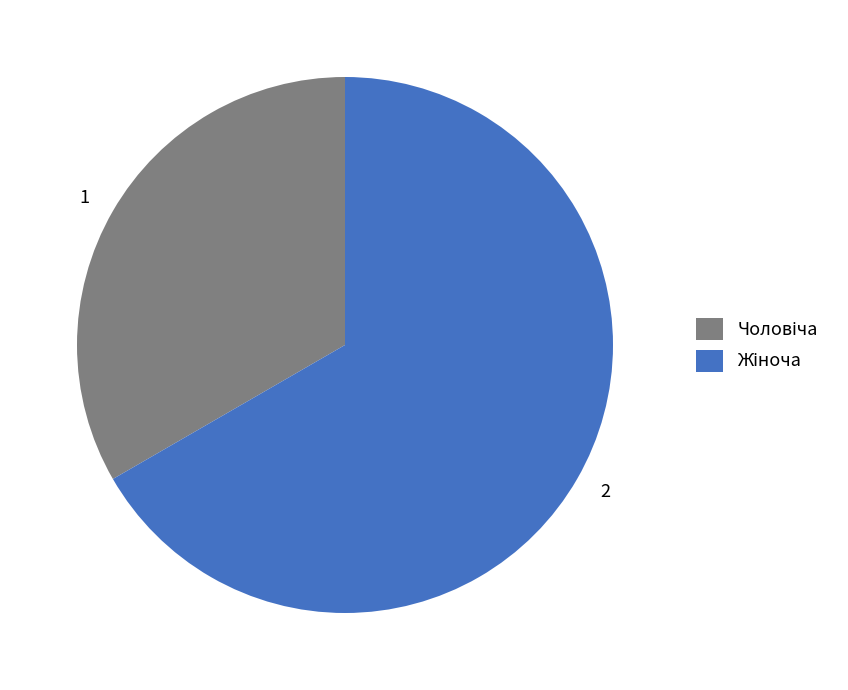

Approximately how many times larger is the value at 1 compared to 2?

0.5